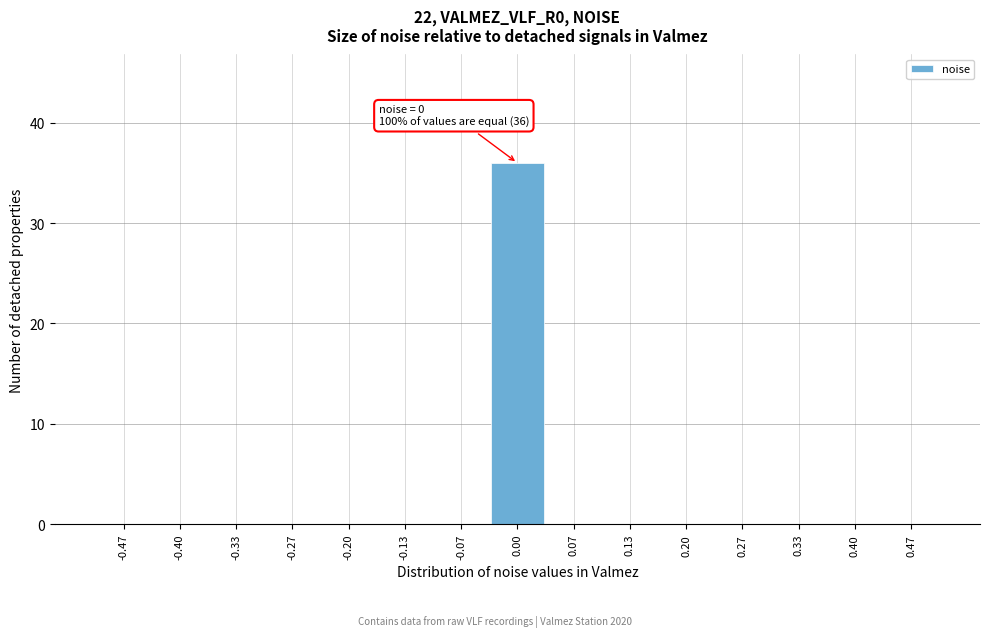

Which range on the x-axis has the tallest bar?

-0.03 to 0.03